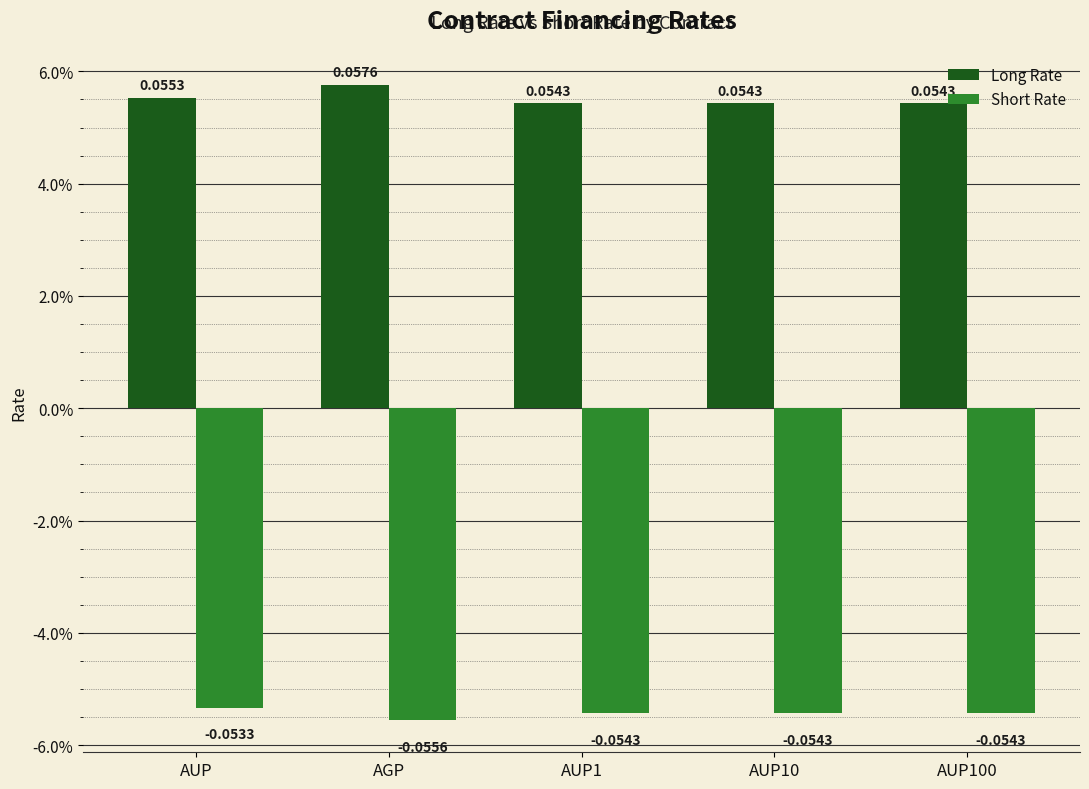

Rank the series by their maximum value, from lowest to highest.

Short Rate, Long Rate